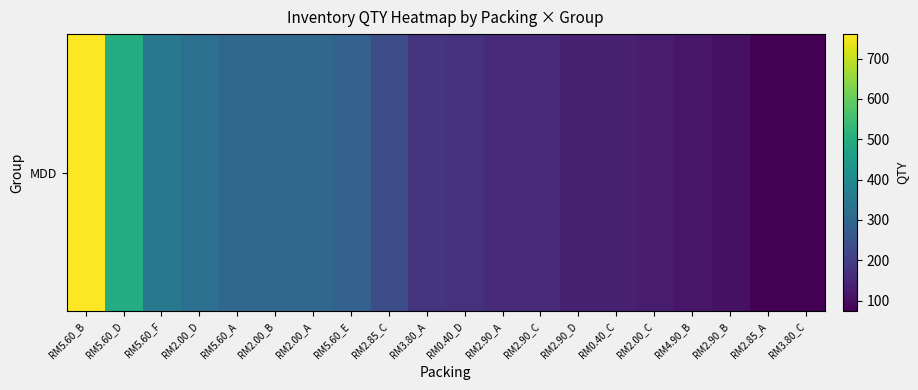

Between RM0.40_C and RM3.80_A, which is larger?

RM3.80_A